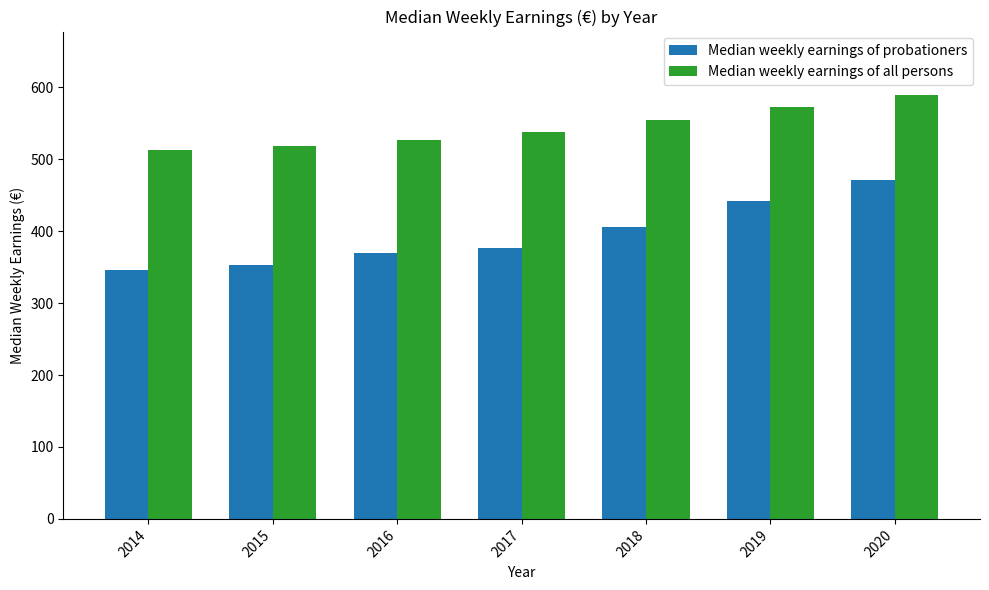

Are the bars grouped side by side (vs. stacked)?

Yes